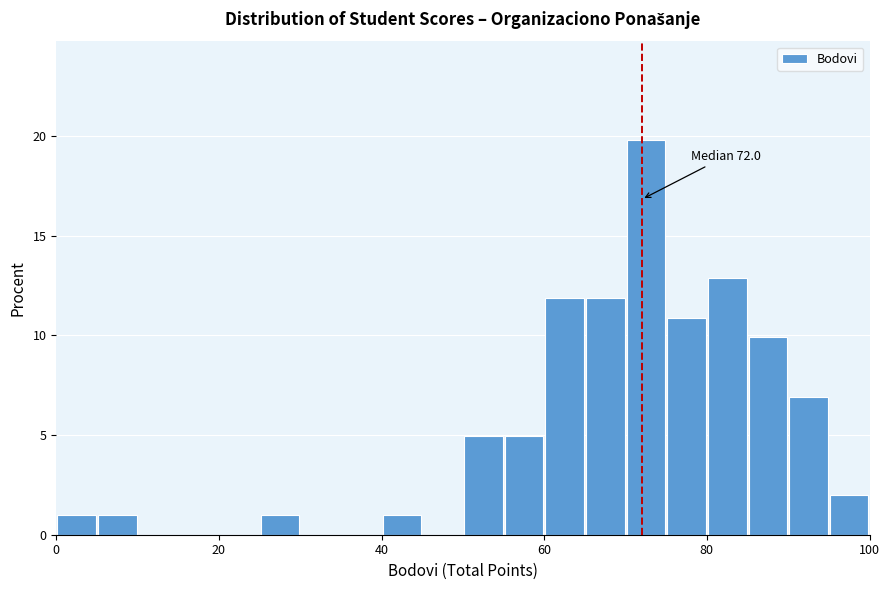

Around what value on the x-axis is the tallest bar? Give the approximate position of its centre, as read against the axis.

72